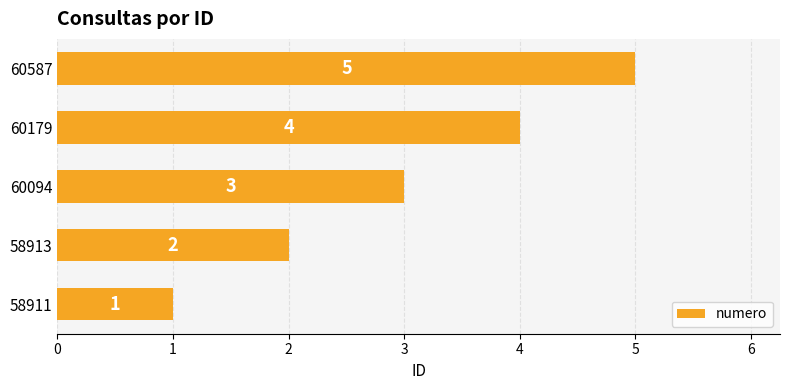

Rank the categories by value from highest to lowest.

60587, 60179, 60094, 58913, 58911